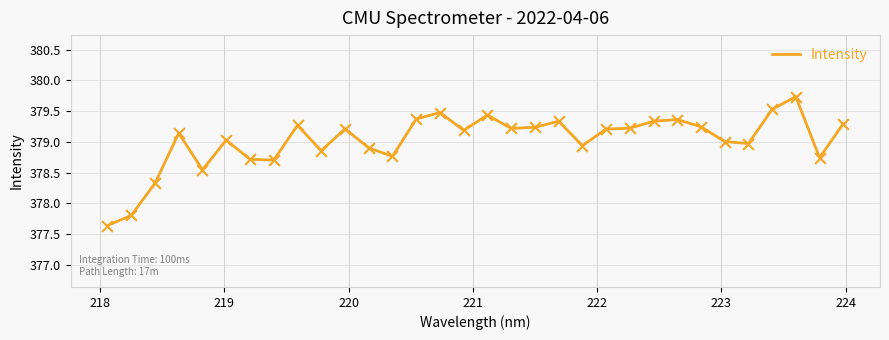

What is the smallest value displayed?

377.6